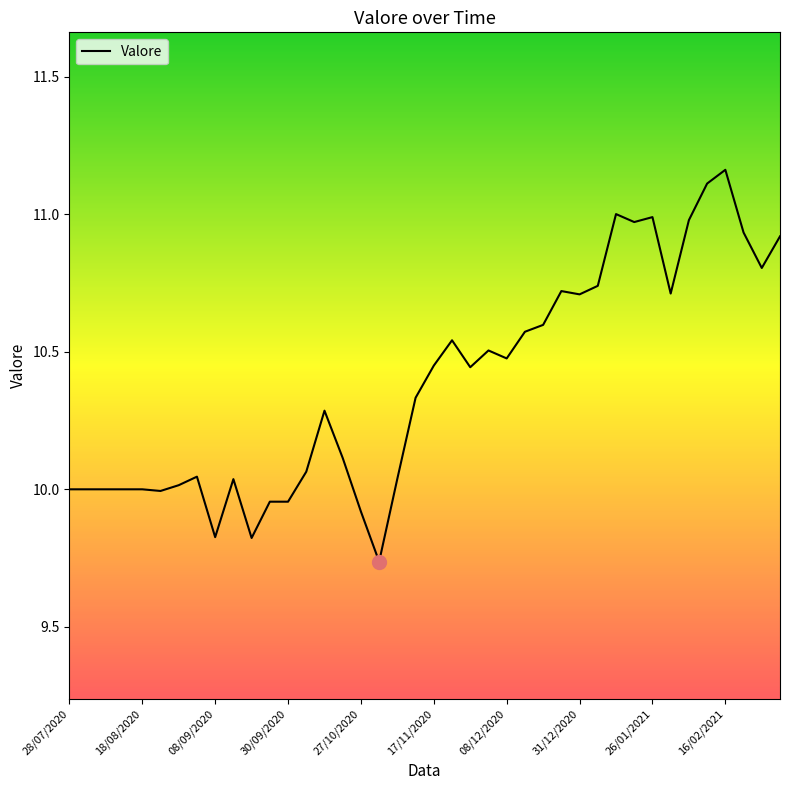

What is the difference between the maximum and minimum values?

1.4